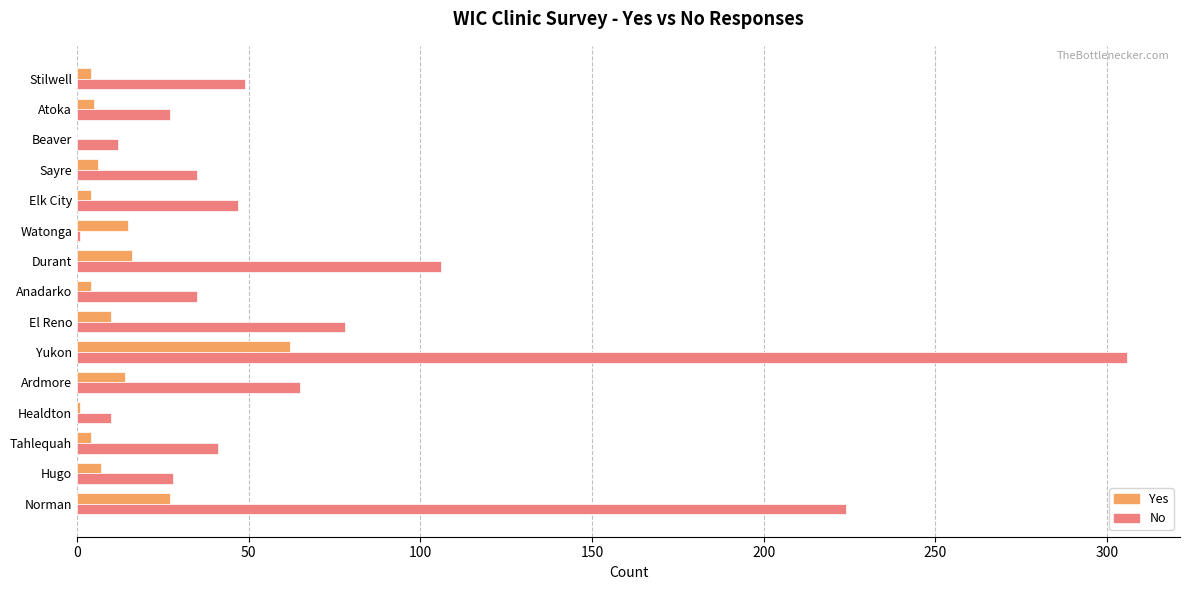

Which series has the widest spread of values?

No